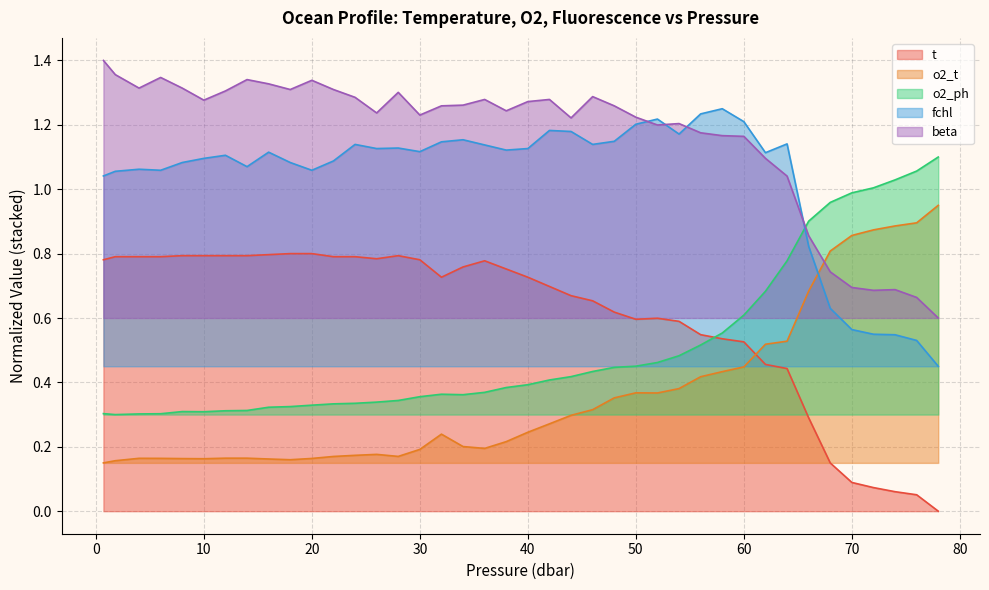

What is the value of the t point at the 26th from the left?

0.6